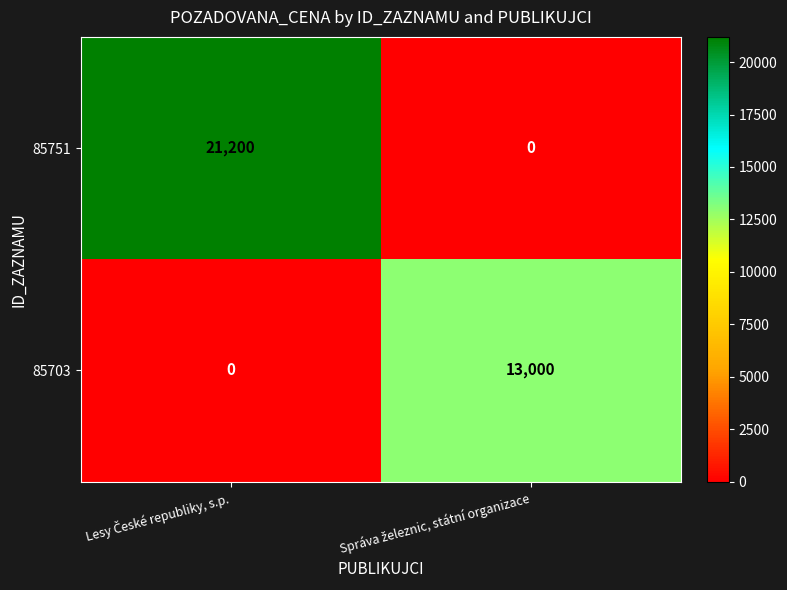

Which series has the largest total across all categories?

85751